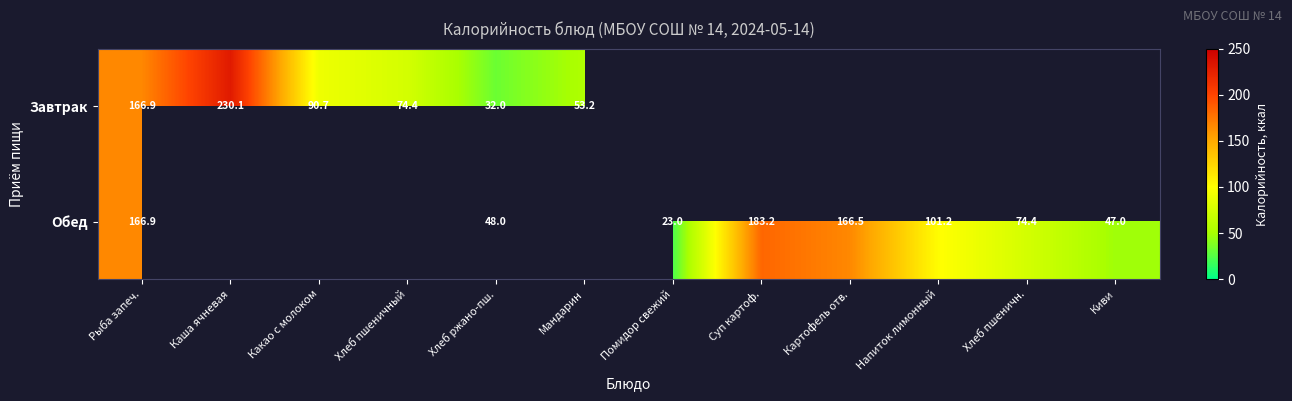

What is the highest value of the Обед series?

183.2